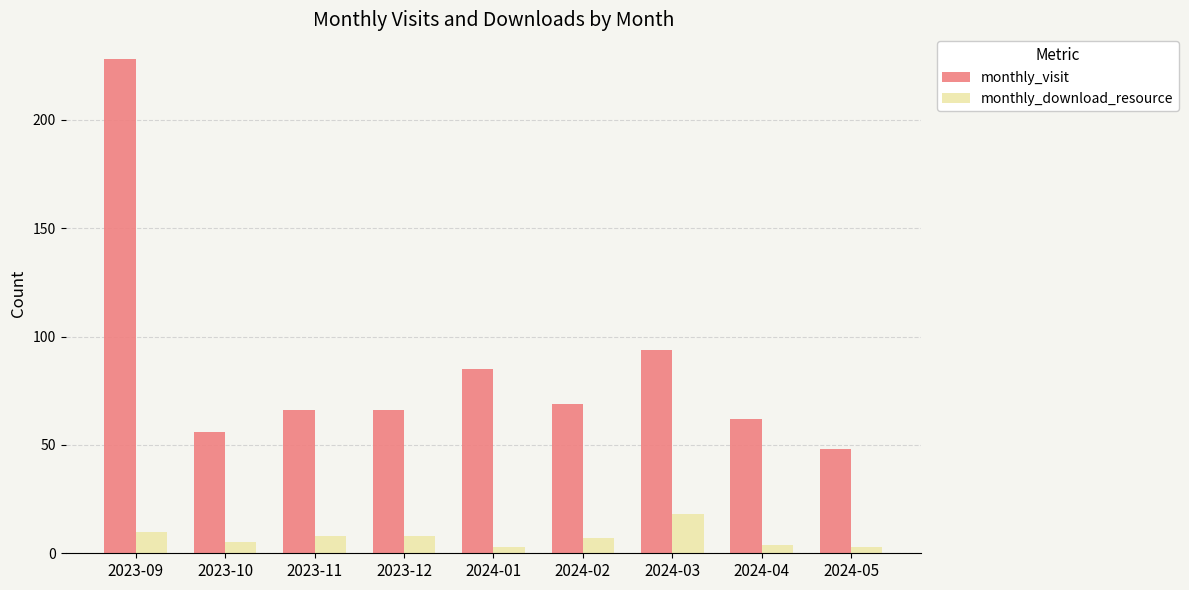

Is it true that monthly_download_resource equals 10 at 2023-09?

True